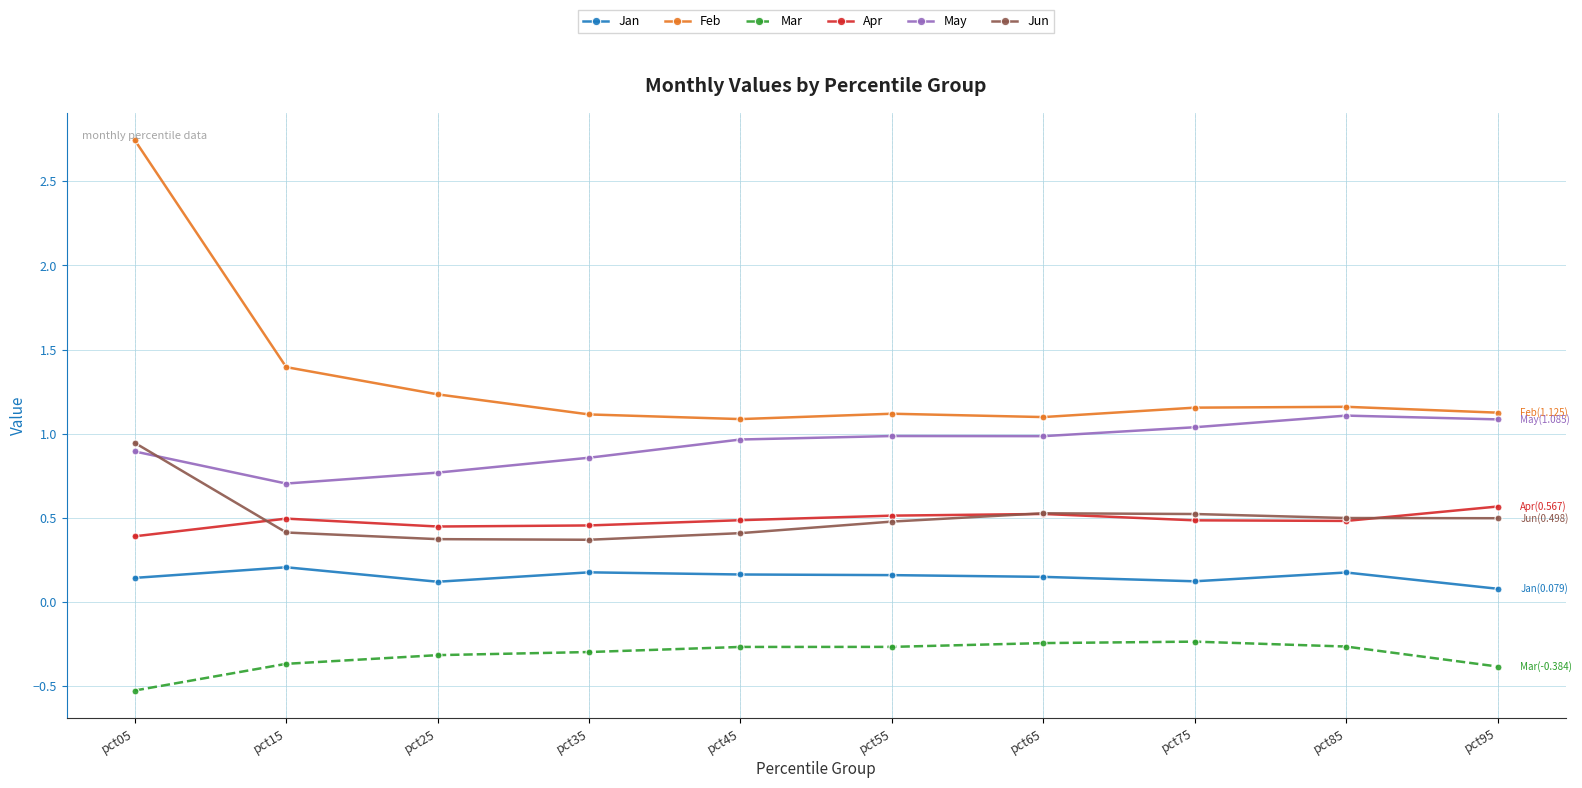

True or false: Feb and Mar intersect in this chart.

False